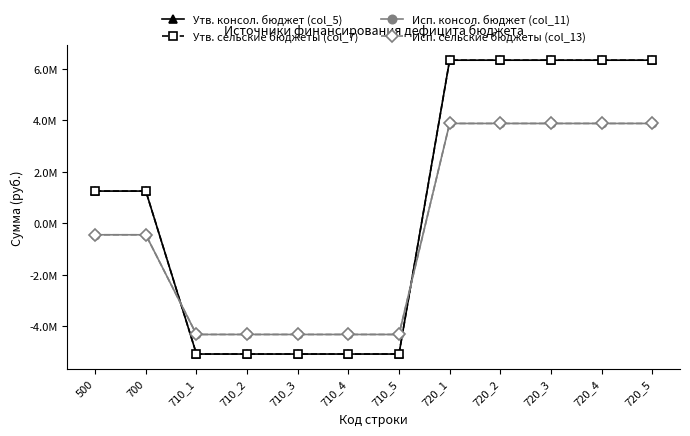

What is the difference between the second highest and minimum values in the Исп. сельские бюджеты (col_13) series?

8194689.9